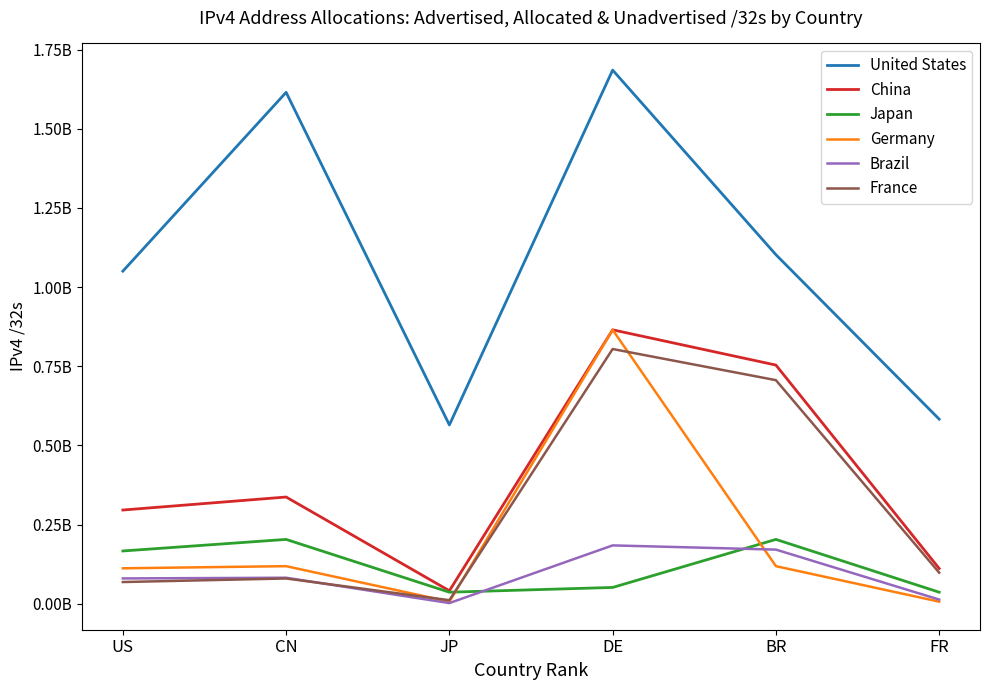

At which category does the chart reach its peak across all series?

DE